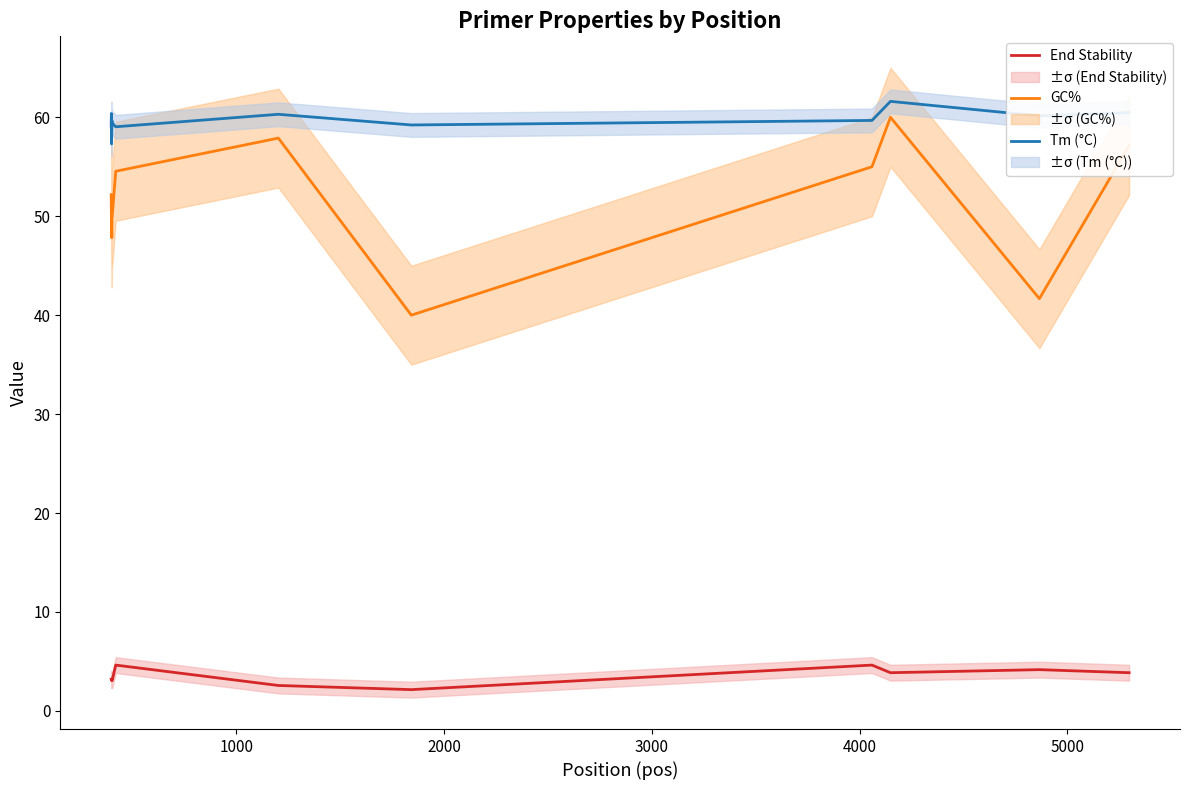

True or false: End Stability and GC% cross at least once.

False